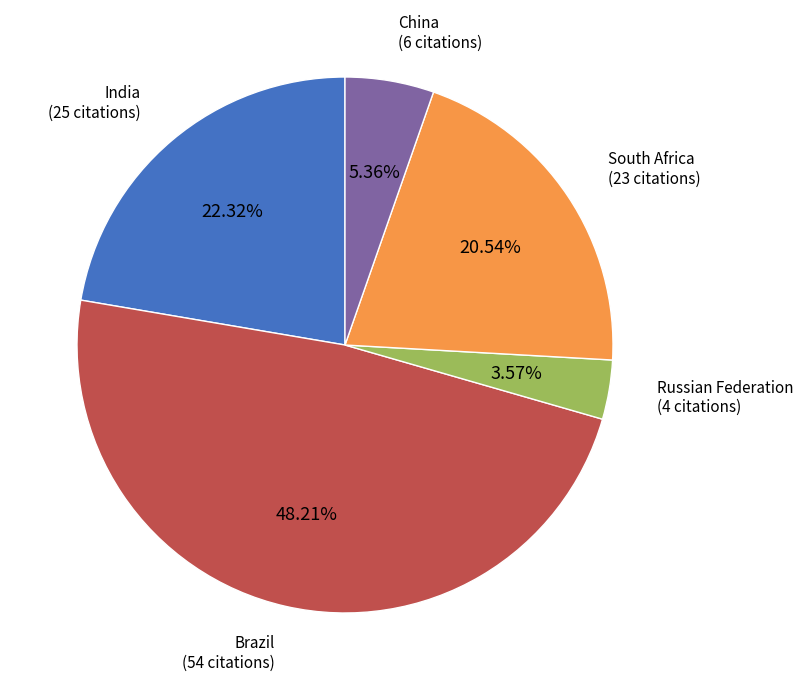

Is there any slice that represents more than half of the pie?

No